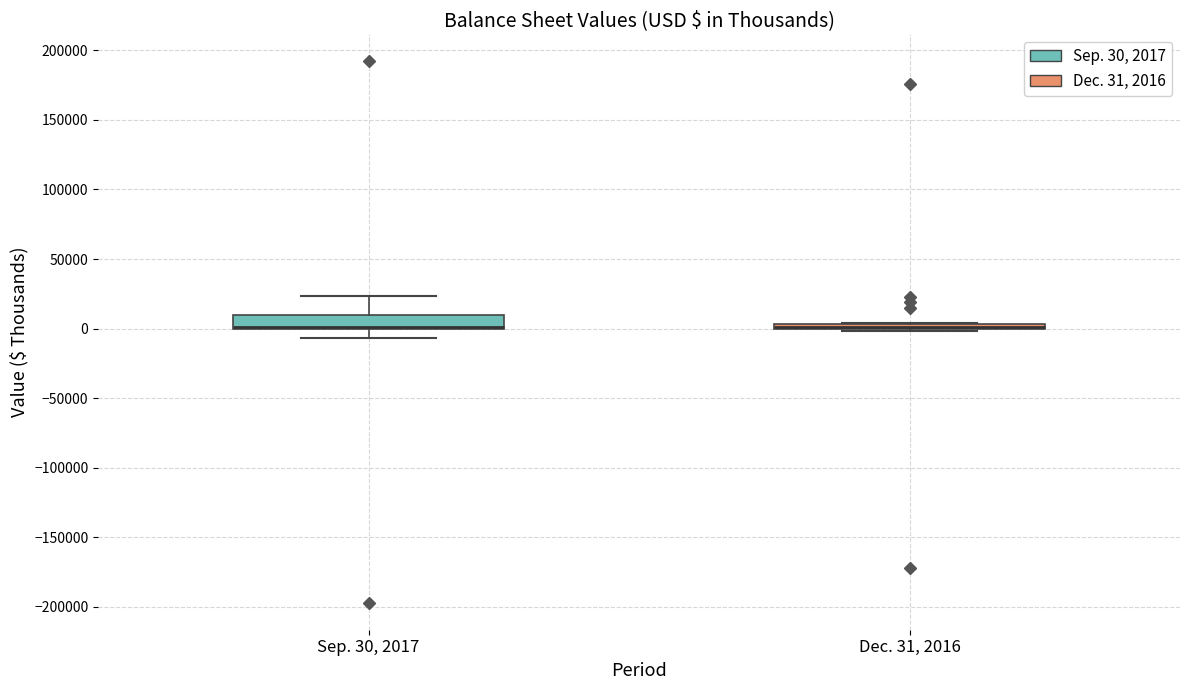

Where is the lower edge of the box for Sep. 30, 2017 on the y-axis? The values are not printed on the chart, so give them approximately, as read against the axis.

0